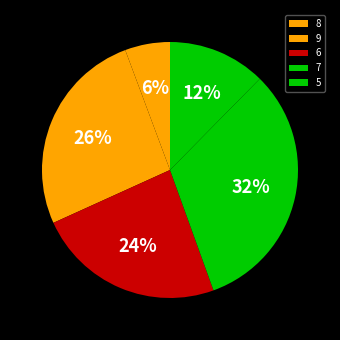

To the nearest percent, what portion does 7 represent?

32%